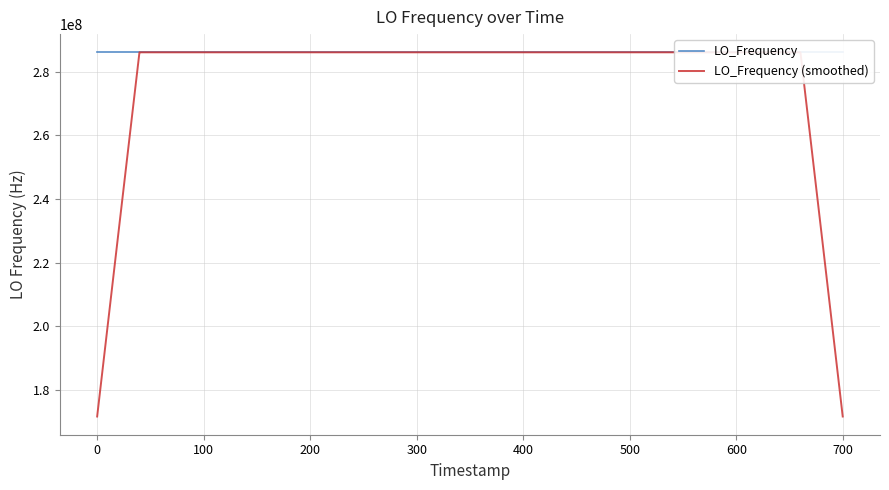

What is the lowest value of the LO_Frequency series?

286046997.0